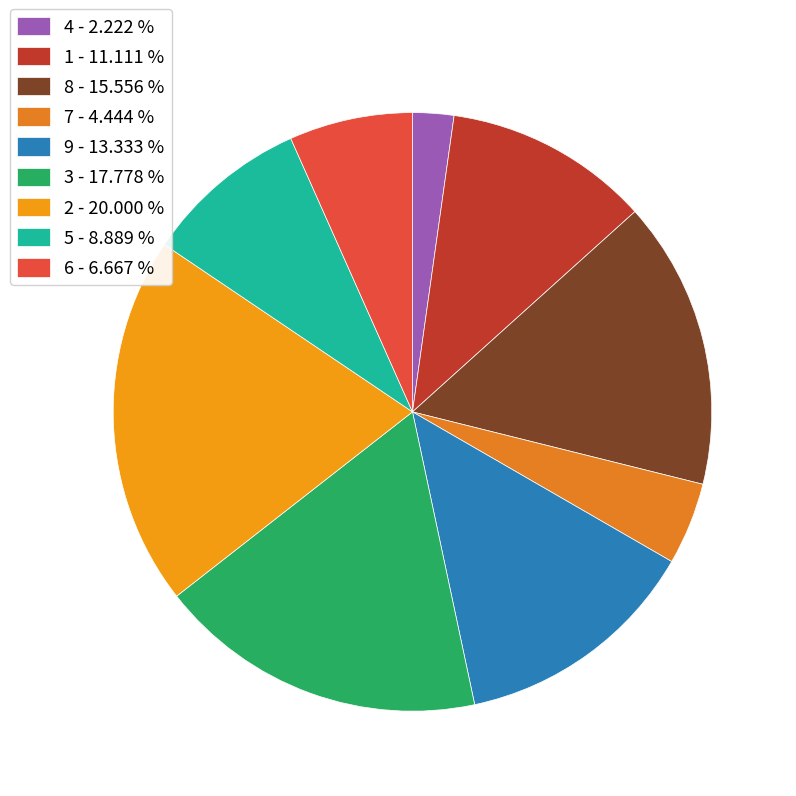

Does any single category account for the majority?

No